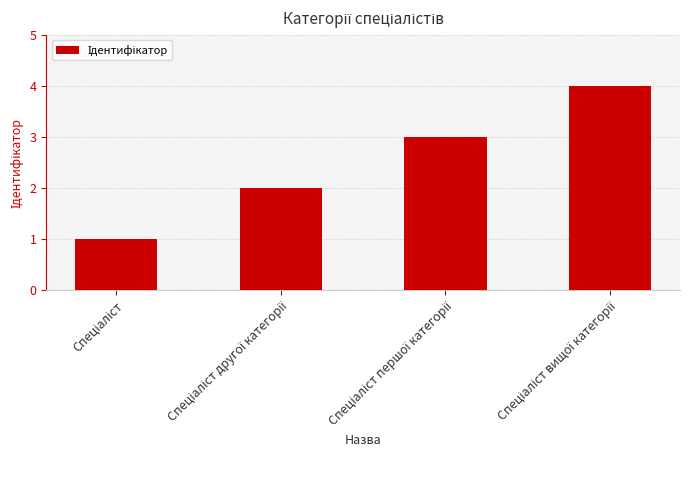

What is the difference between the maximum and minimum values?

3